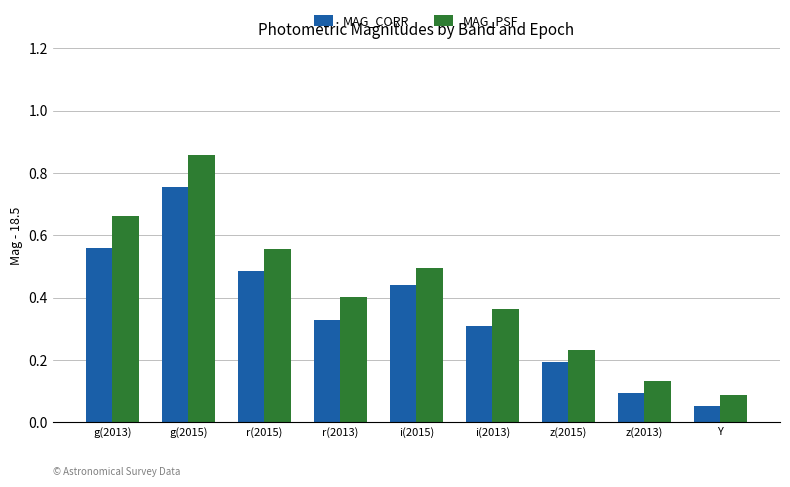

What position from the left is z(2015)?

7